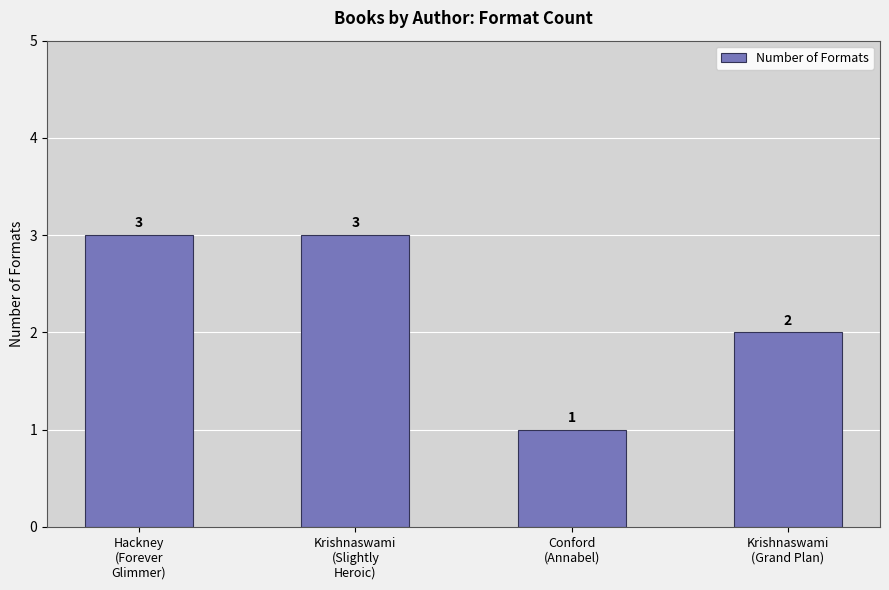

What is the difference between the second highest and minimum values?

2